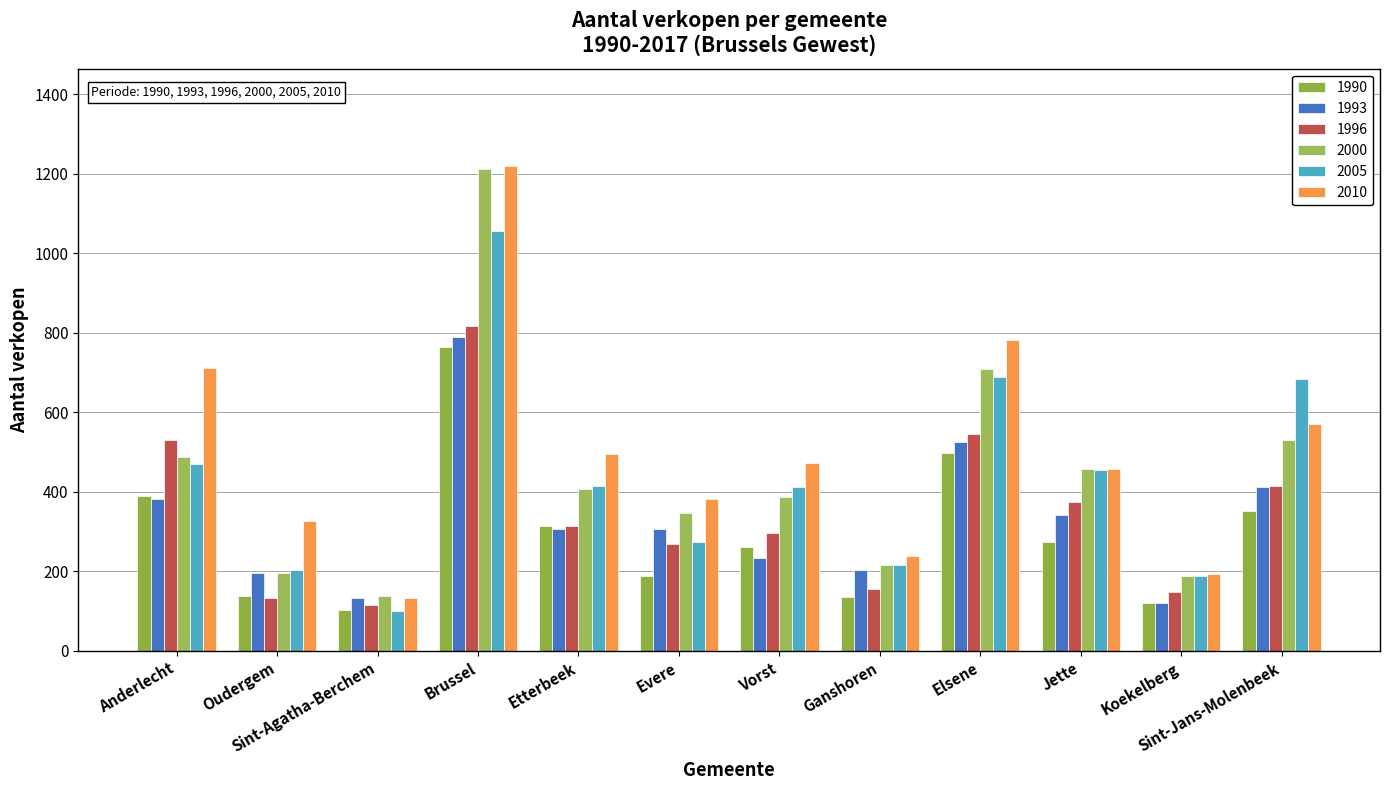

Reading left to right, what are all the values shown in this chart?

1990: 389	138	104	763	314	188	261	135	498	273	121	351
1993: 382	196	132	789	307	307	233	203	525	342	120	411
1996: 529	132	115	817	315	268	296	155	546	375	147	415
2000: 487	196	138	1212	408	346	386	215	708	456	188	530
2005: 470	204	101	1056	414	273	411	215	688	454	189	683
2010: 711	327	134	1220	496	382	473	238	782	458	194	570